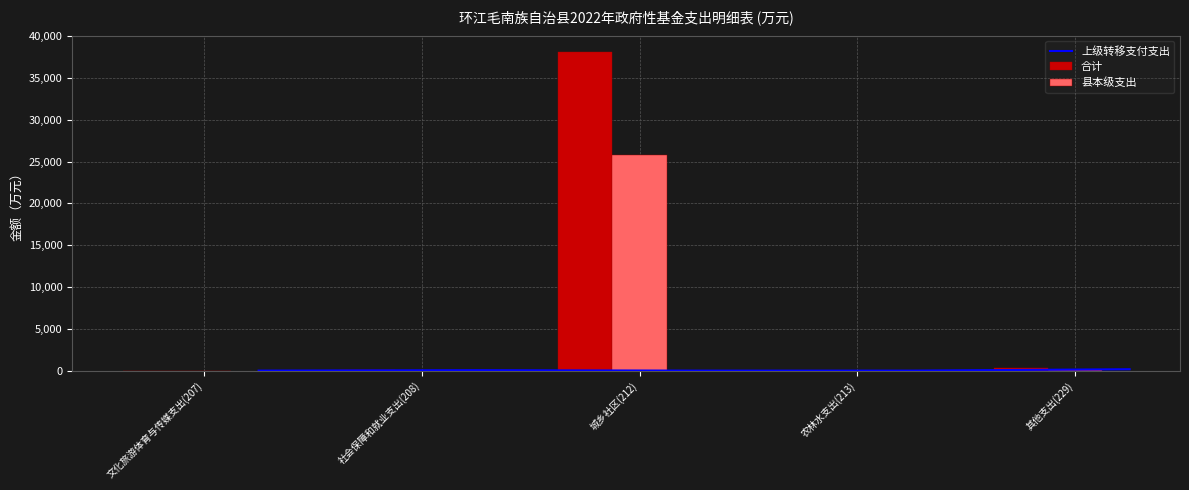

What is the difference between the 合计 values at 社会保障和就业支出(208) and 农林水支出(213)?

51.3